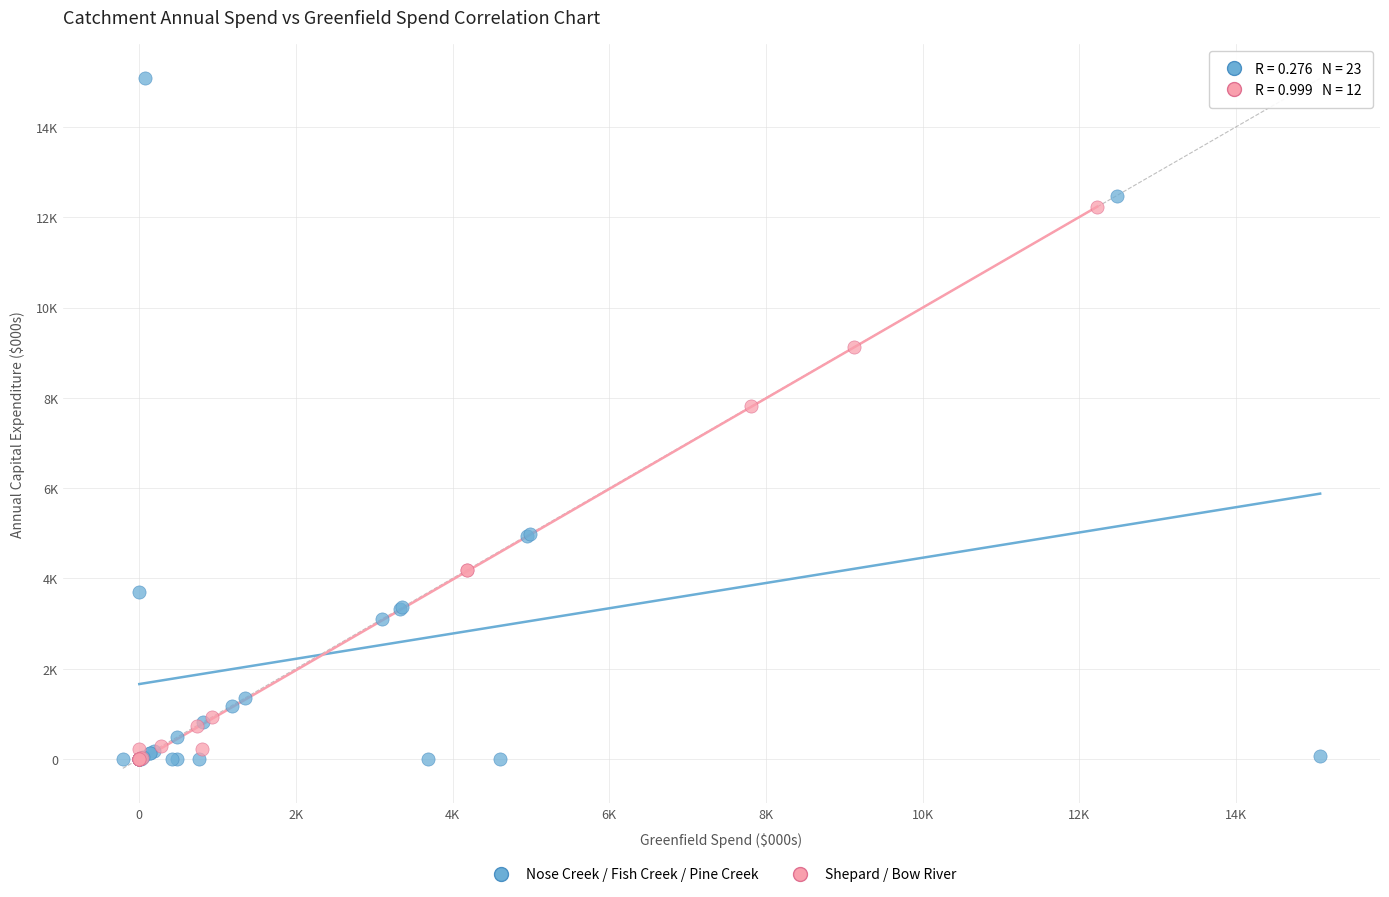

What are all the series names shown in the legend?

Nose Creek / Fish Creek / Pine Creek, Shepard / Bow River